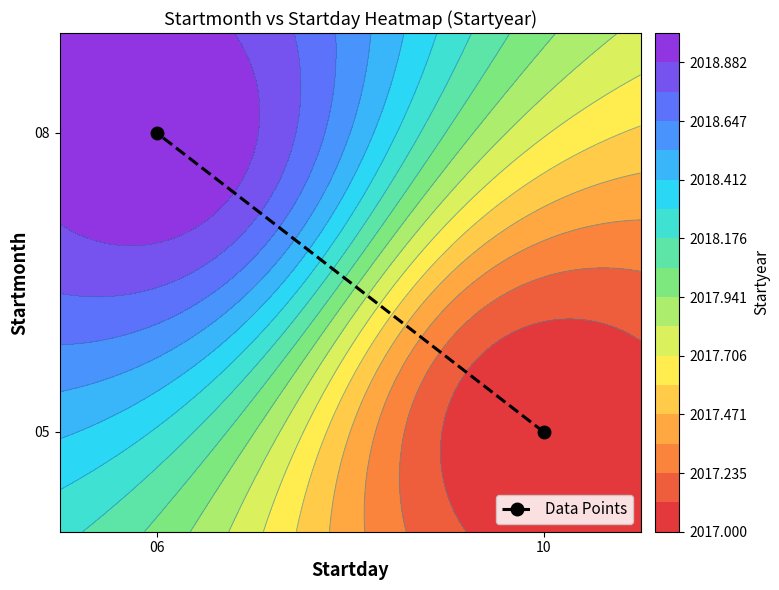

What is the average value?

6